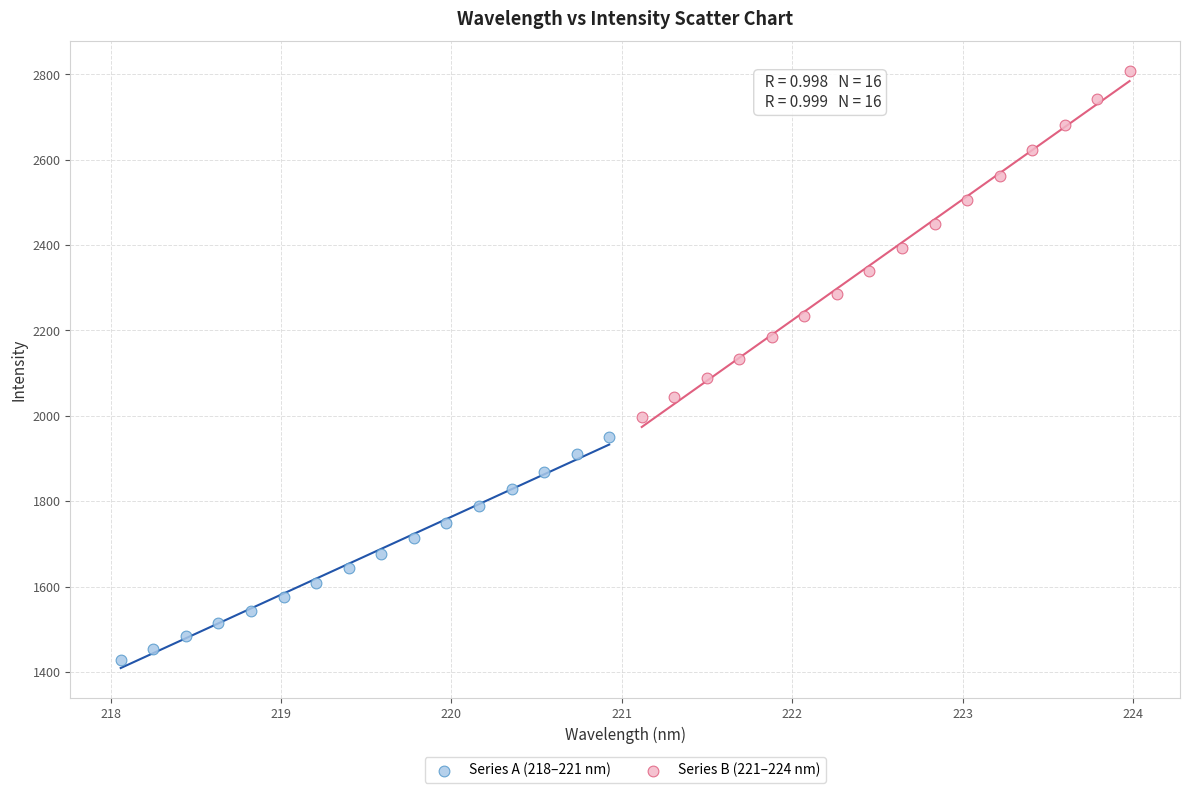

Which series contains the lowest Y value?

Series A (218–221 nm)